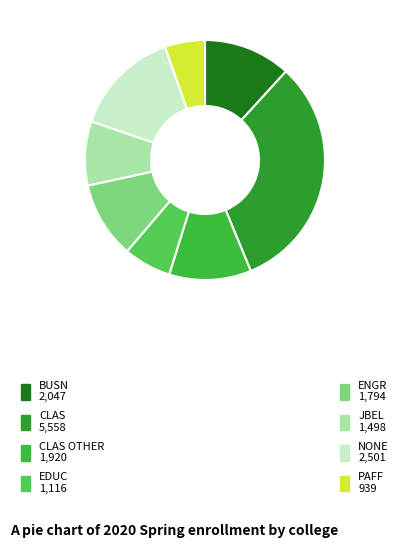

To the nearest percent, what is the difference between the largest and smallest slice percentages?

27%